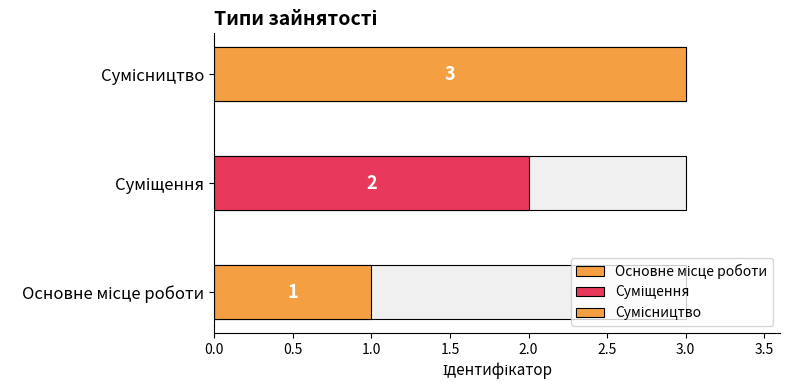

What is the label of the 3rd bar from the right?

Основне місце роботи